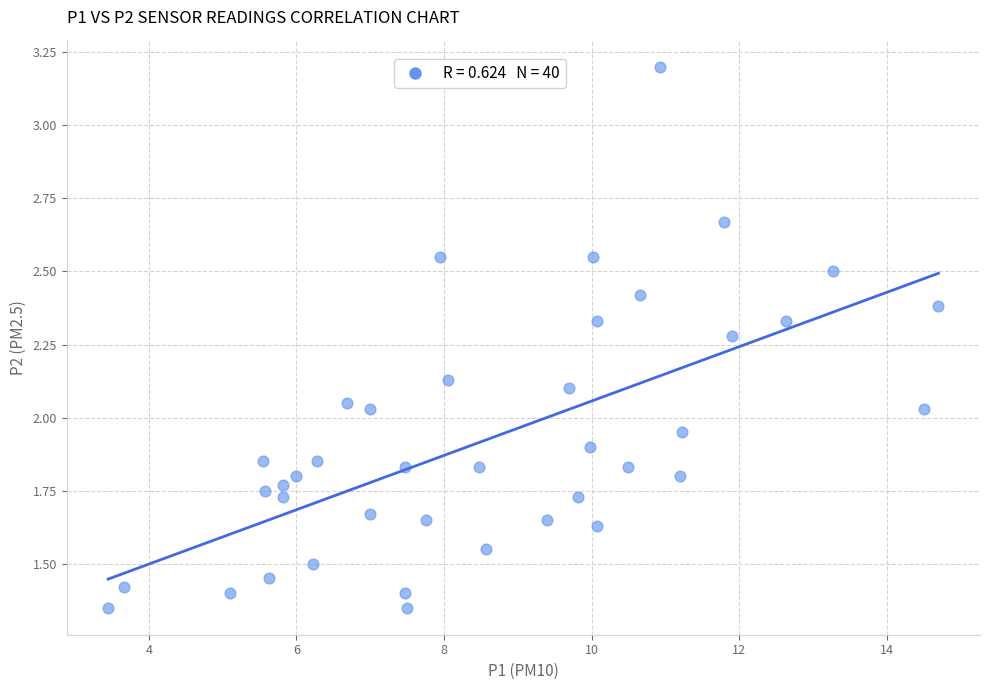

What is the range of X values (max minus min)?

11.2